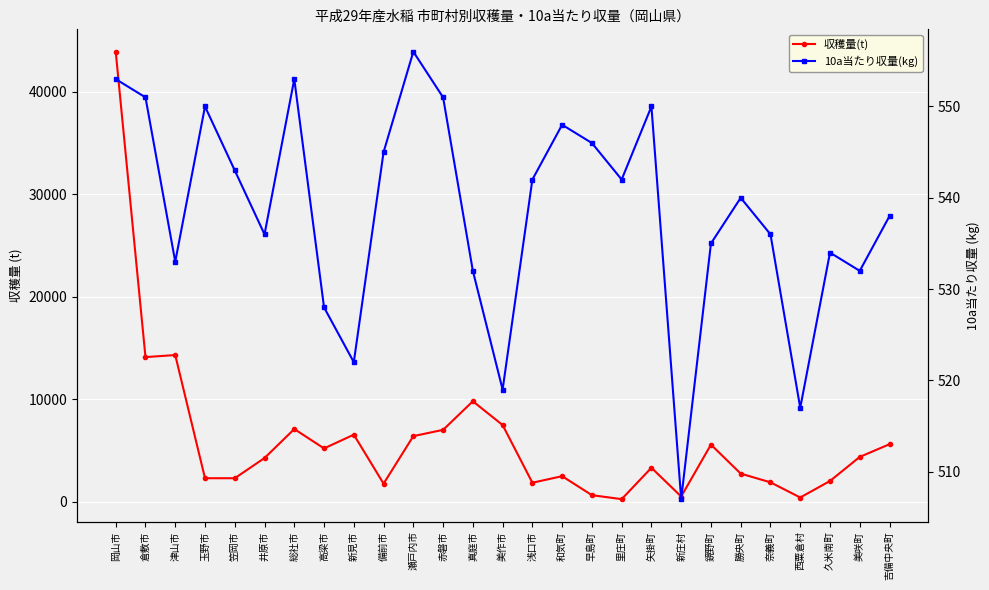

At which category does 10a当たり収量(kg) reach its first local valley?

津山市